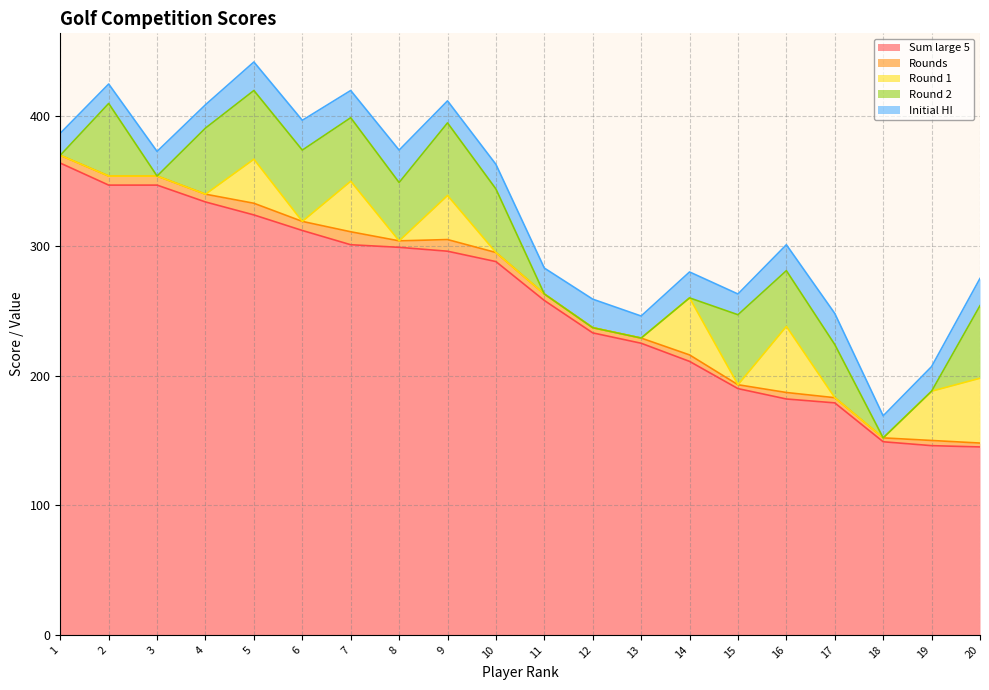

Reading right to left, transcribe all the data shown in this chart.

Sum large 5: 145	146	149	179	182	190	211	225	233	258	288	296	299	301	312	324	334	347	347	364
Rounds: 3	4	3	4	5	3	5	4	4	5	7	9	5	10	7	9	6	7	7	6
Round 1: 50	38	0	0	51	0	44	0	0	0	0	34	0	39	0	34	0	0	0	0
Round 2: 56	0	0	41	43	54	0	0	0	0	49	56	45	49	55	53	51	0	56	0
Initial HI: 21	19	17	24	20	16	20	17	22	20	19	17	25	21	23	22	18	19	15	17